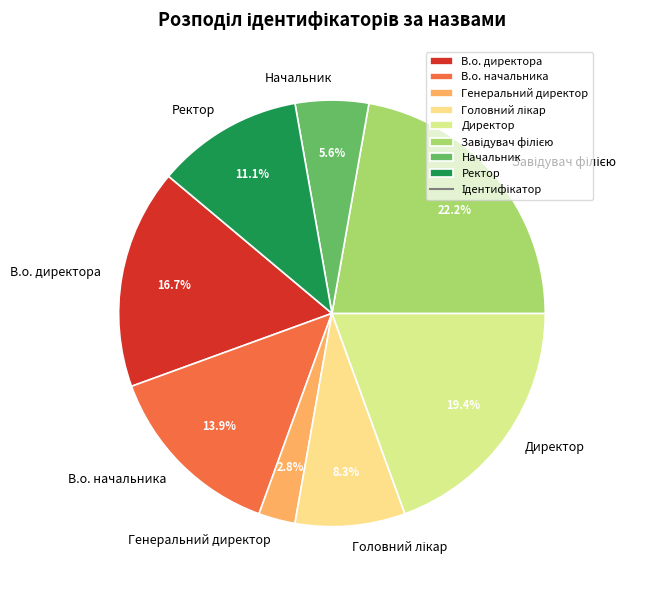

How much of the chart is everything except Ректор?

88.9%